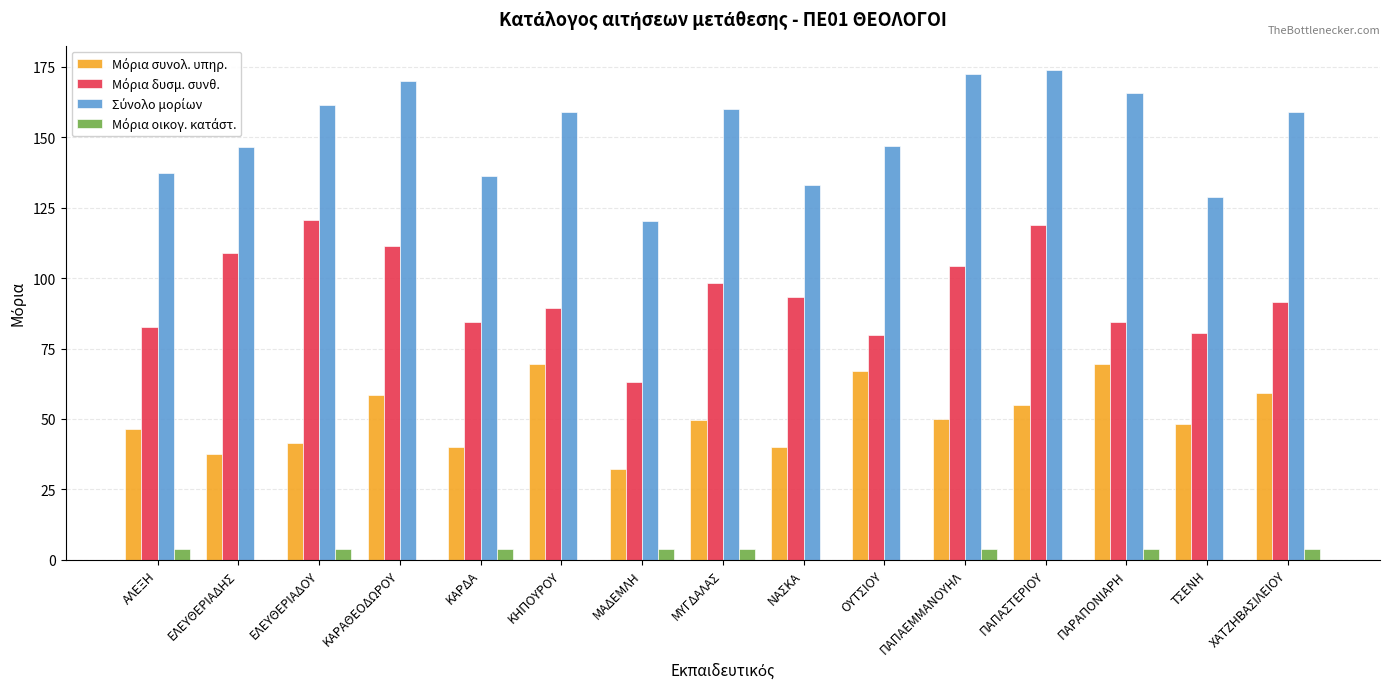

What is the maximum value shown in the chart?

173.8